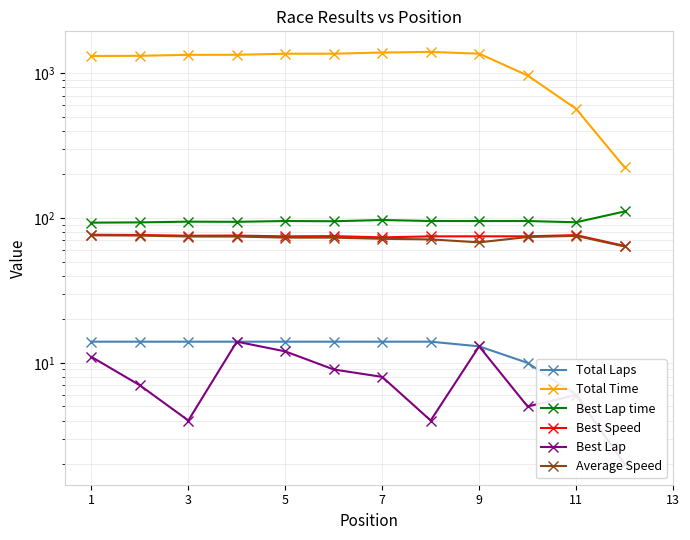

Between 9 and 11, which series saw the biggest shift?

Total Time